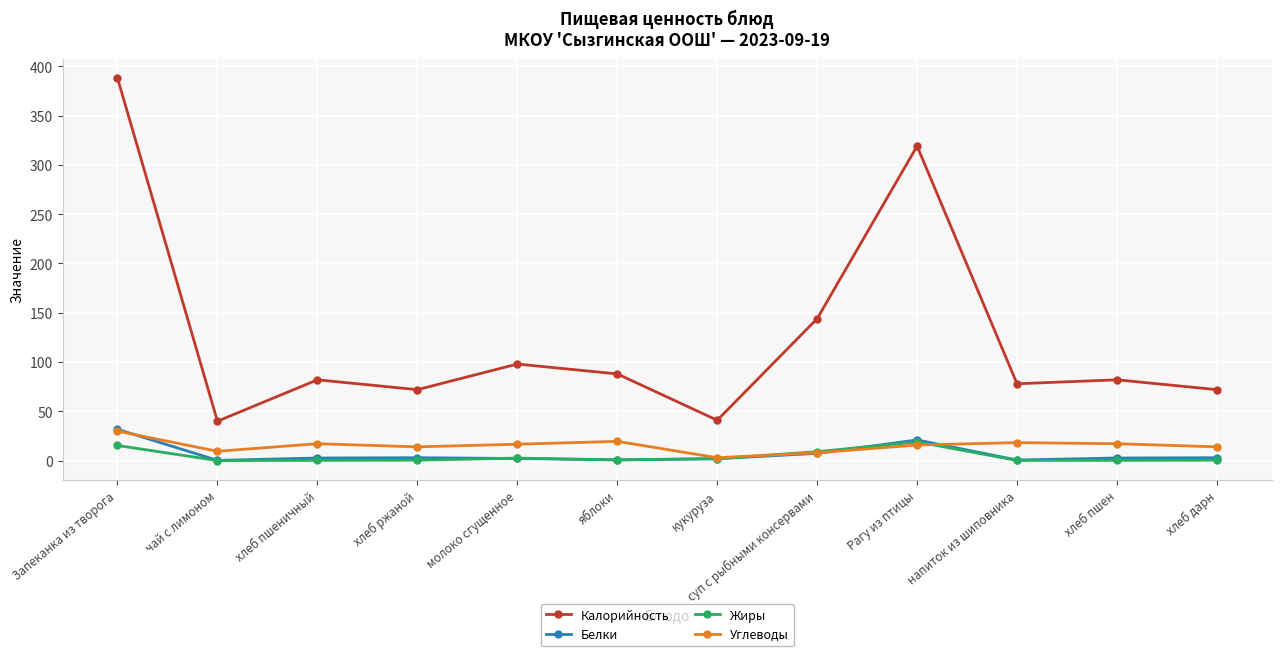

What is the average value of the Белки series?

6.5